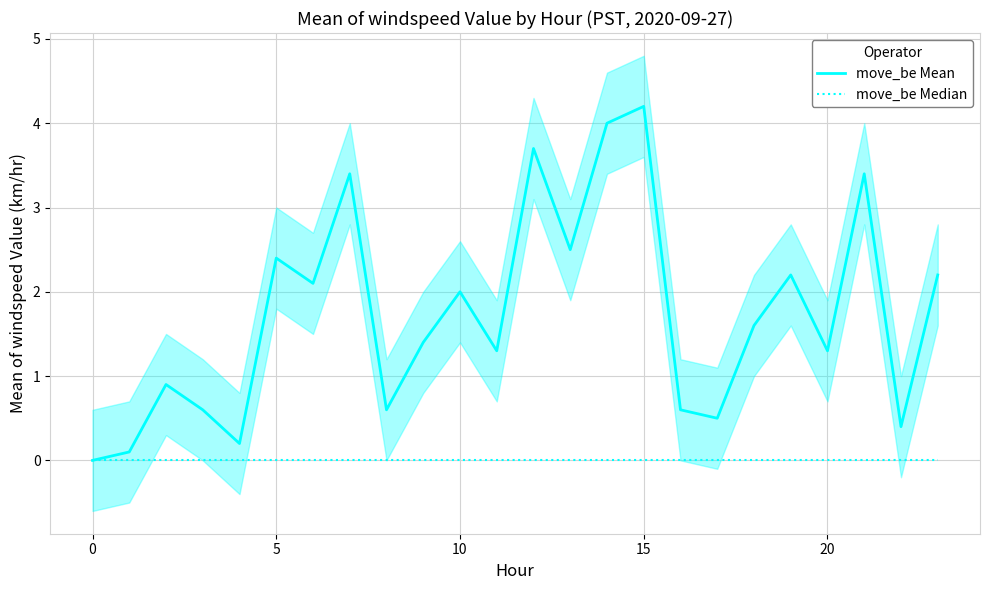

What is the sum of all move_be Mean values?

41.6